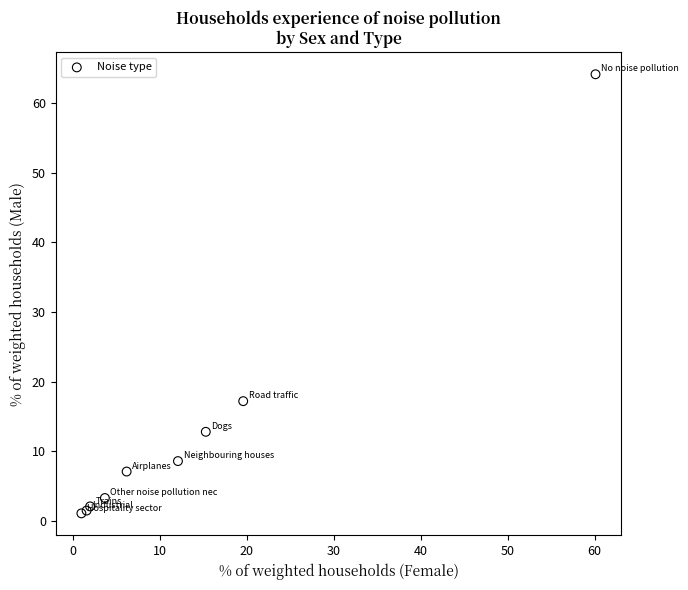

What Y value in the scatter plot is closest to 32?

17.2